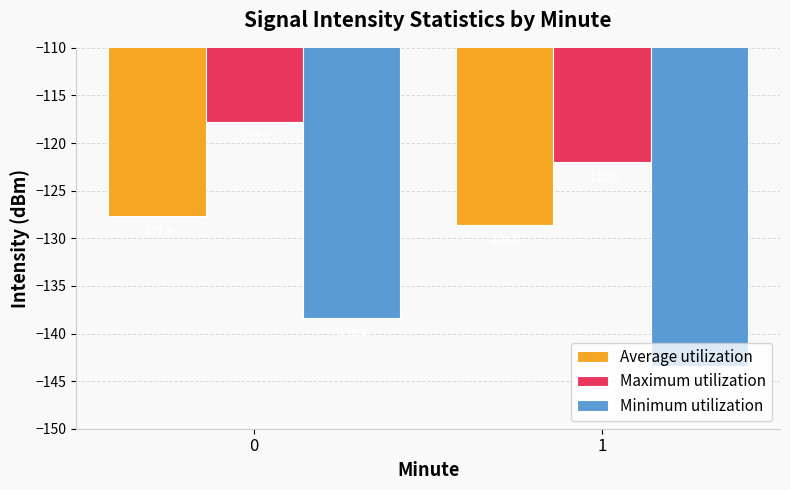

What is the difference between the maximum and minimum values in the Minimum utilization series?

5.1